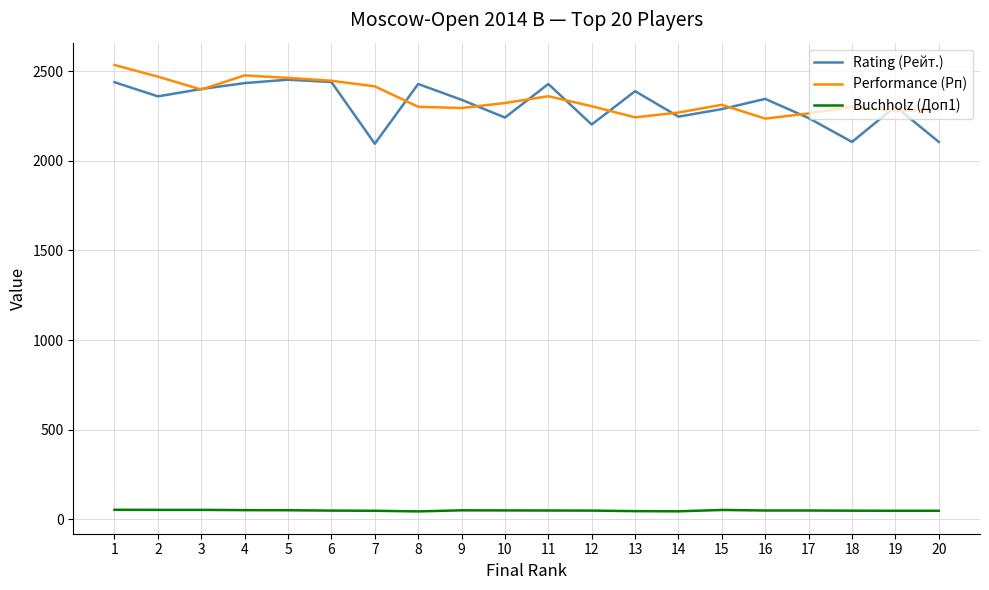

What is the difference between the highest and lowest values at 18?

2252.0